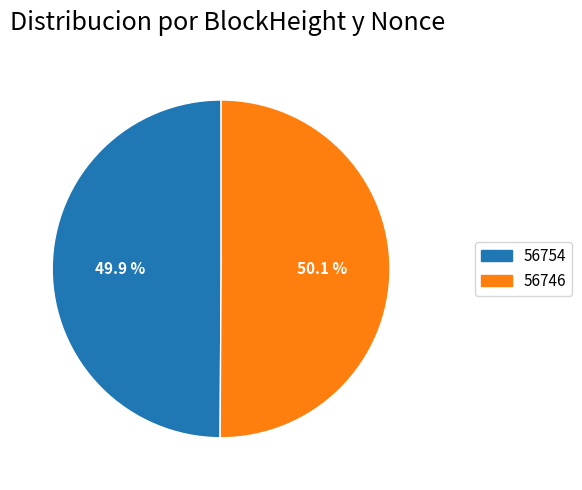

What portion of the pie excludes 56754?

50.1%